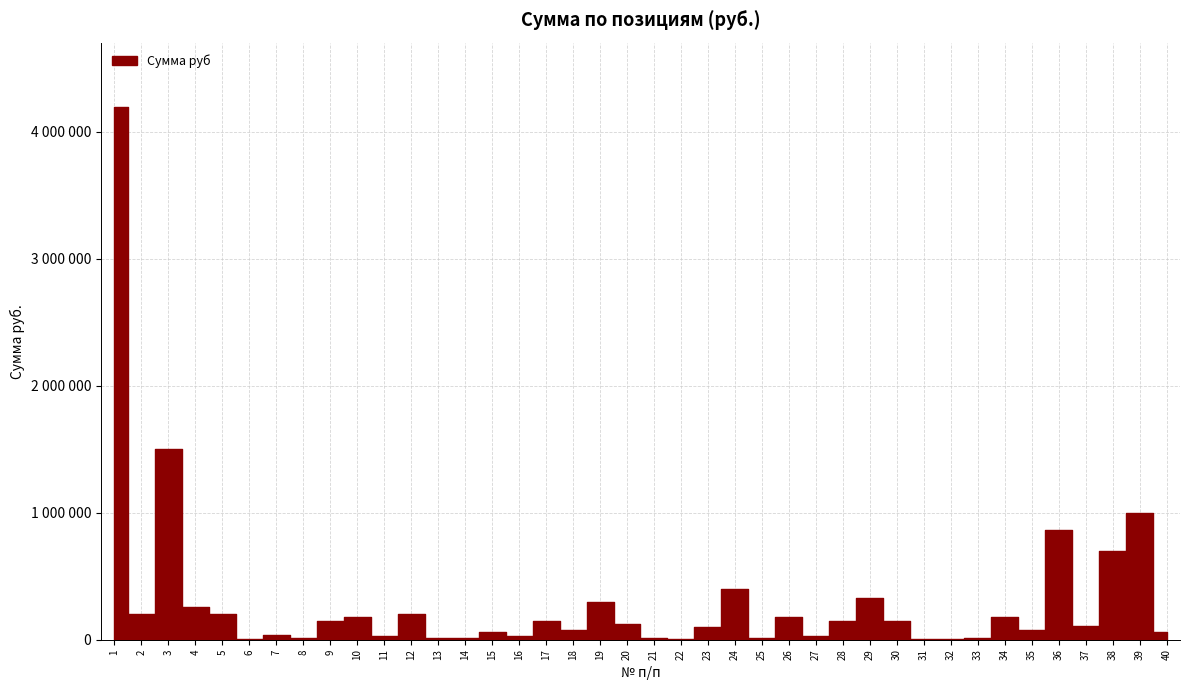

What is the smallest value displayed?

2000